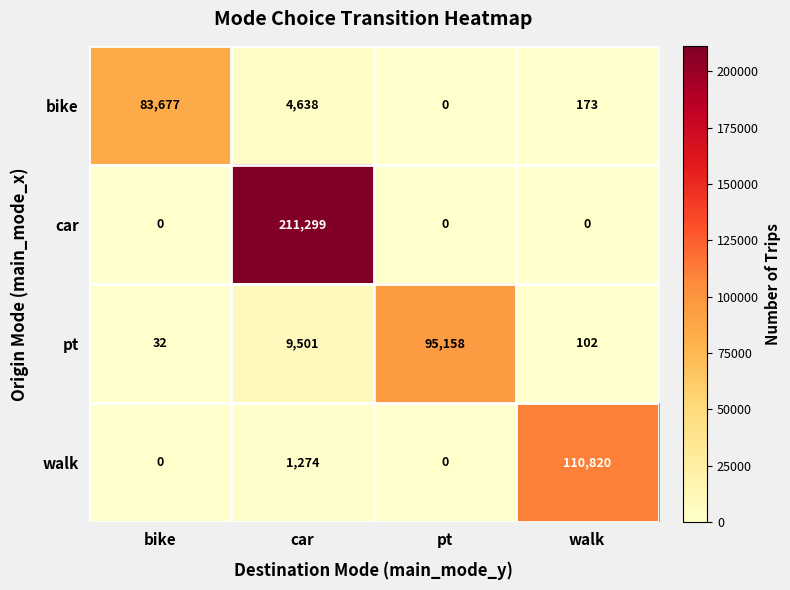

Which label corresponds to the largest value in the chart?

car